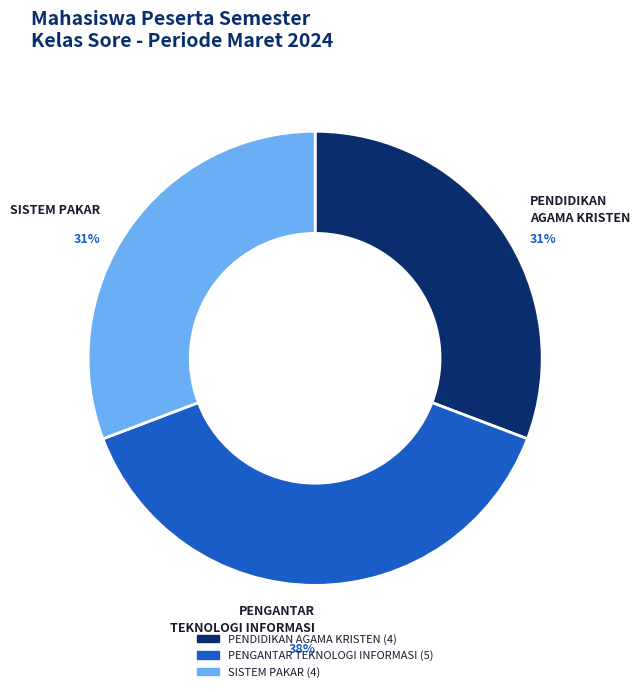

To the nearest percent, what is the combined percentage of PENDIDIKAN AGAMA KRISTEN and PENGANTAR TEKNOLOGI INFORMASI?

69%